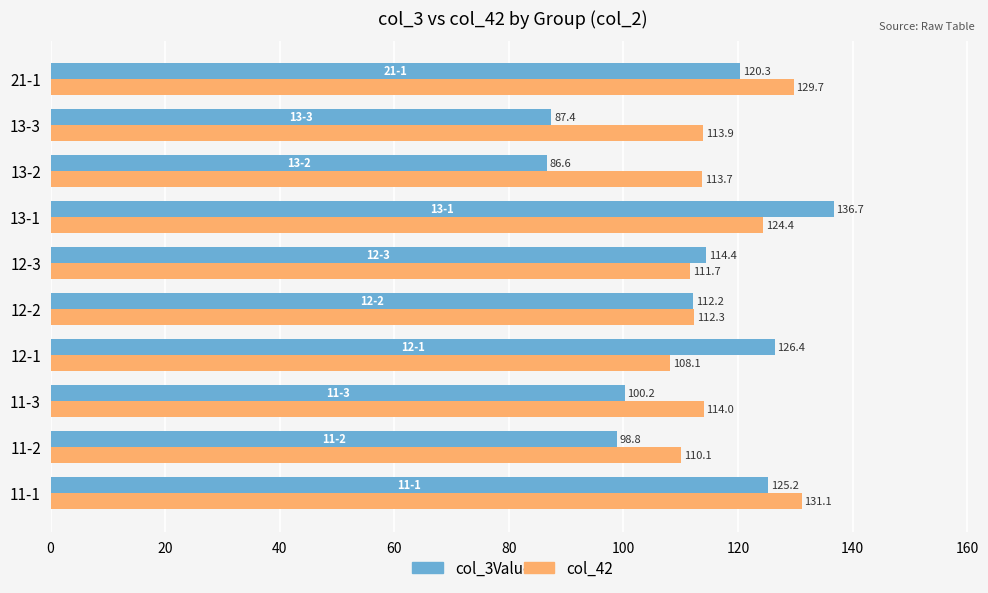

At which category is the sum across all series the highest?

13-1